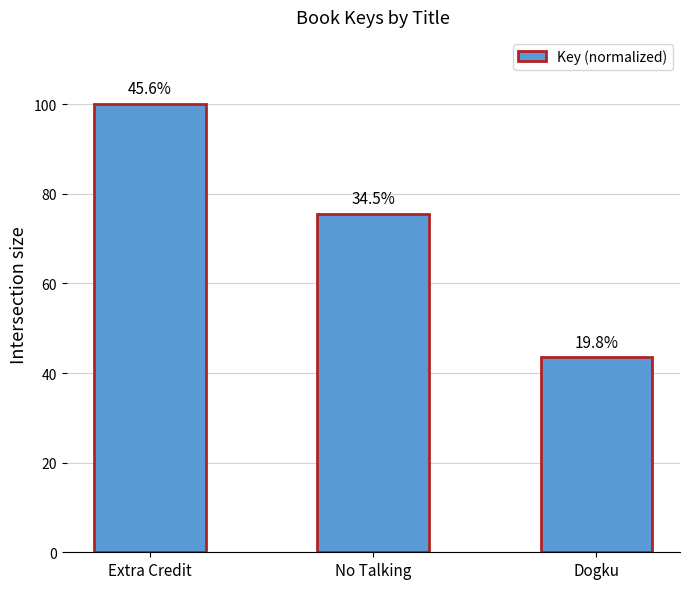

What is the change in value from No Talking to Dogku?

-32.1